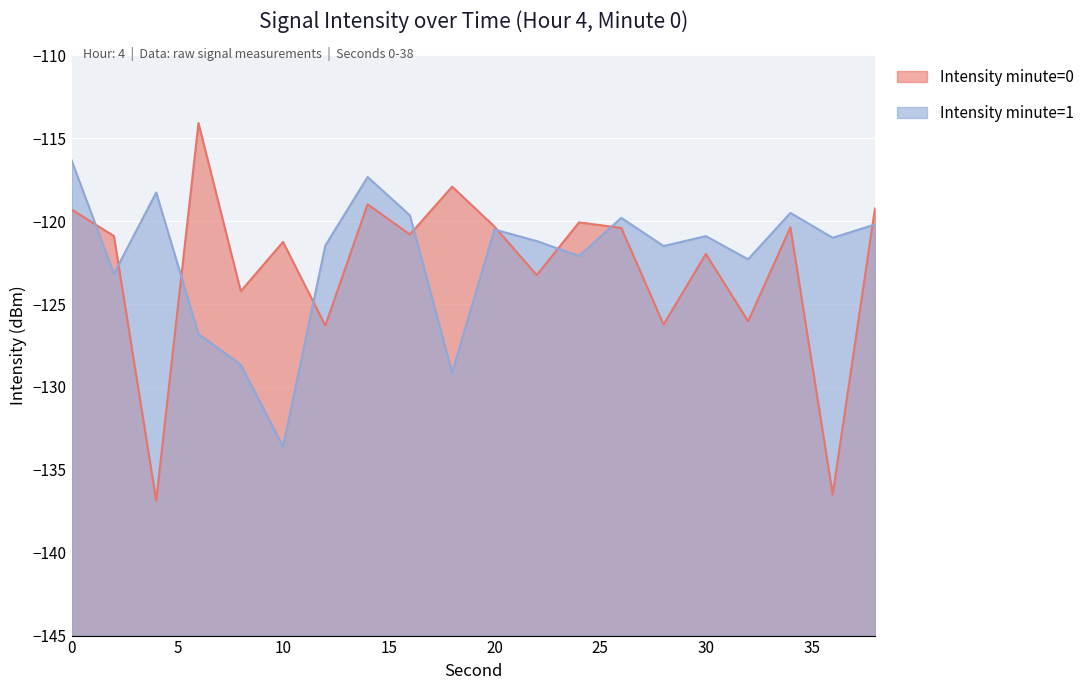

What is the maximum value shown in the chart?

-114.1